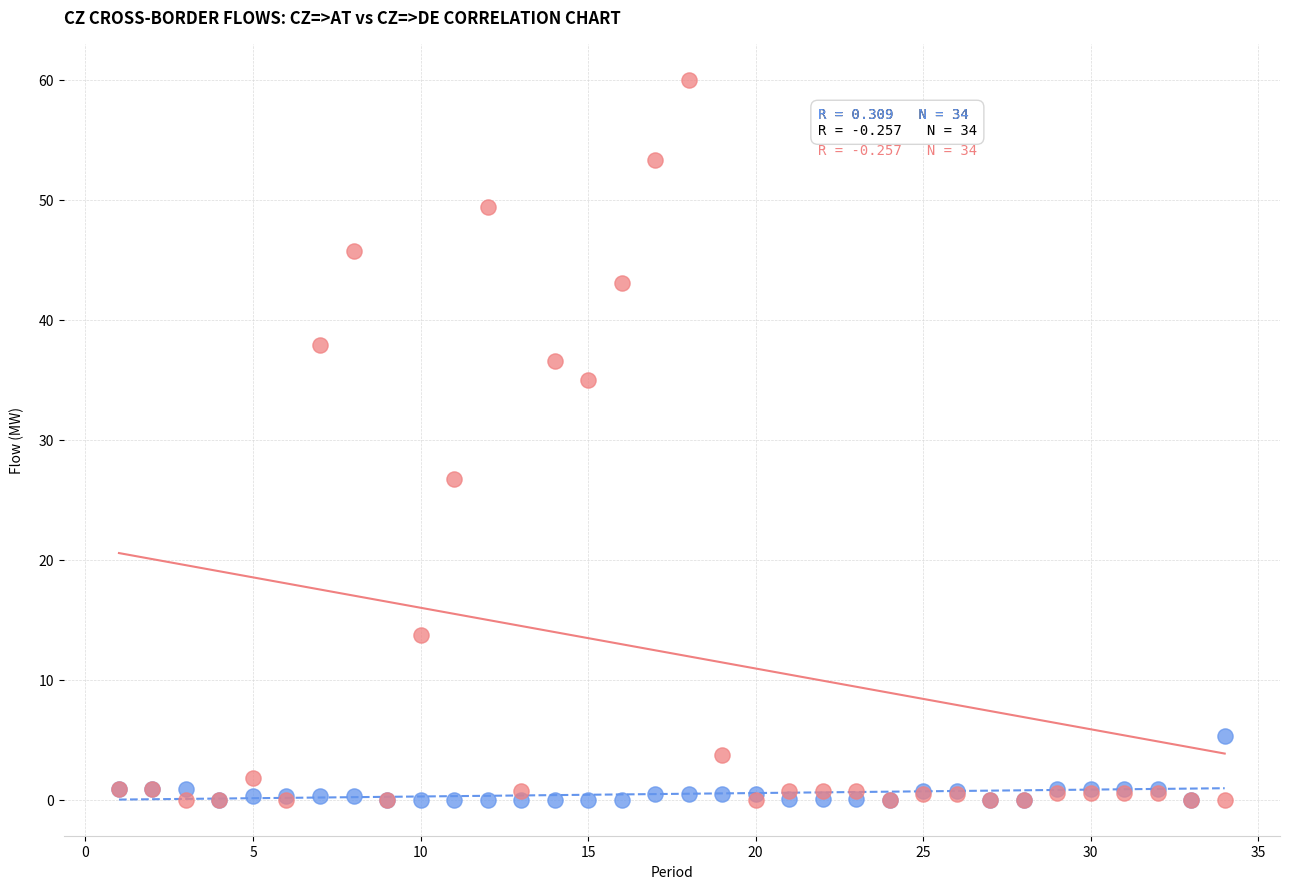

Which series has the largest Y range (max minus min)?

CZ=>DE